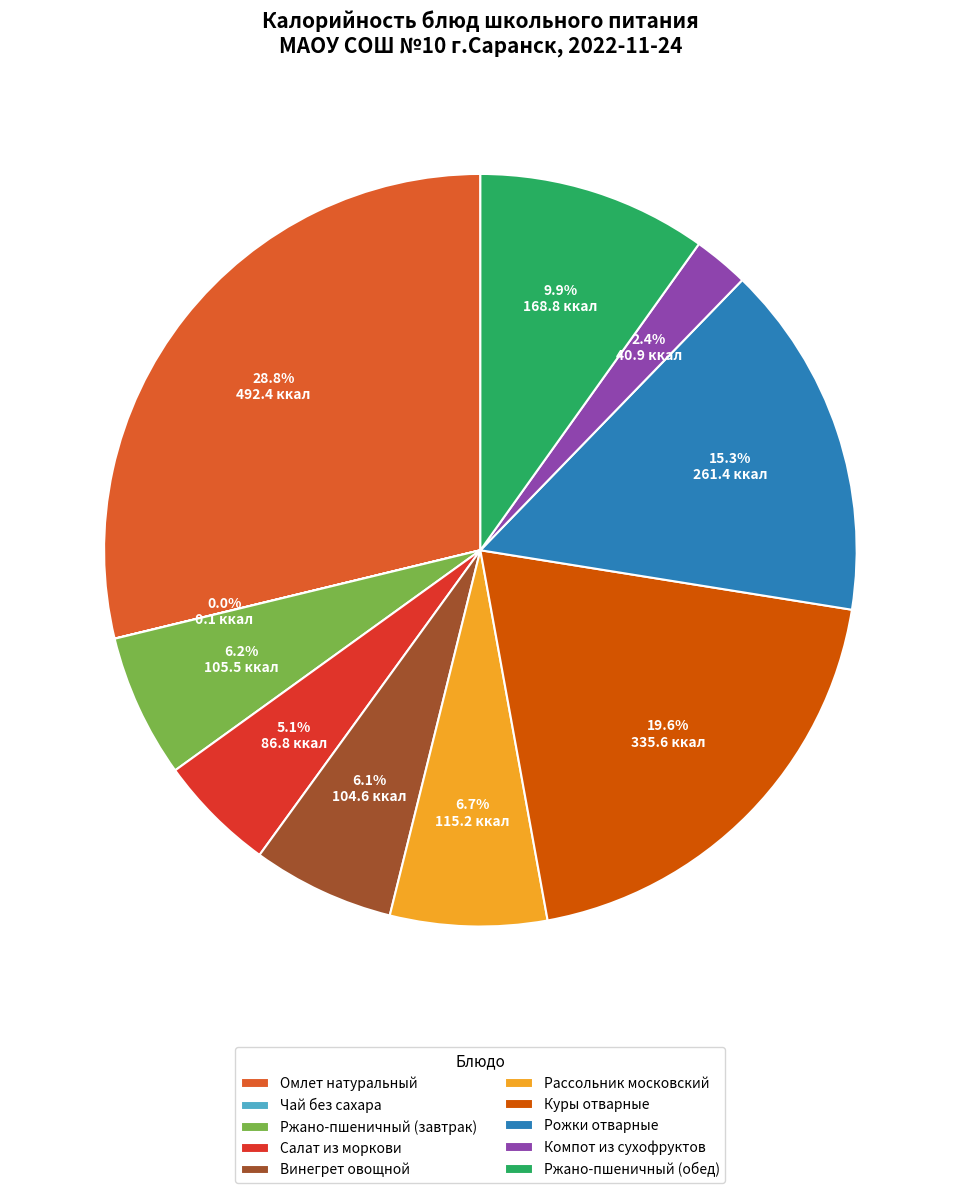

Which slice is the largest?

Омлет натуральный